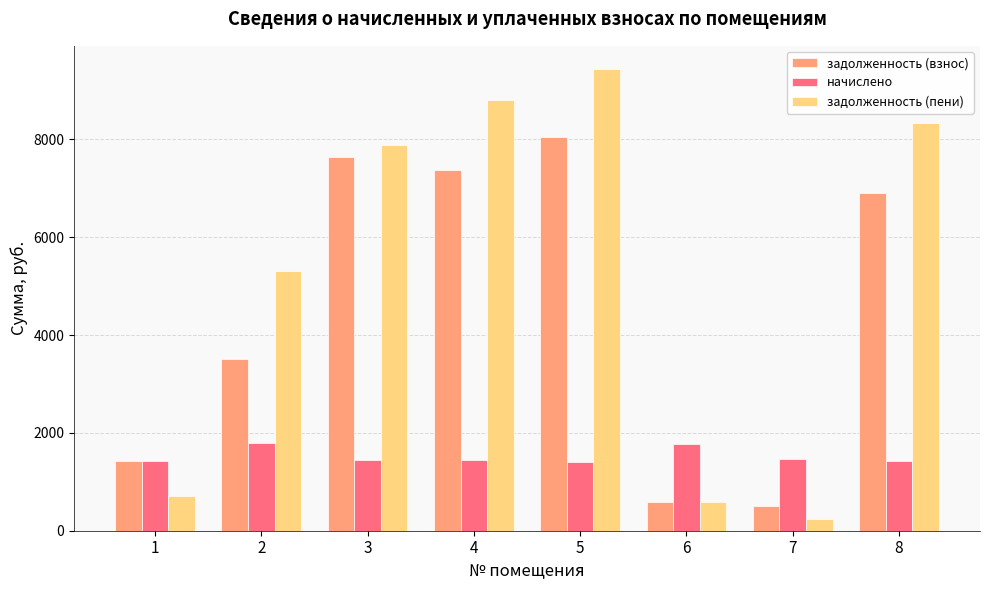

What is the difference between the highest and lowest values at 3?

6431.2